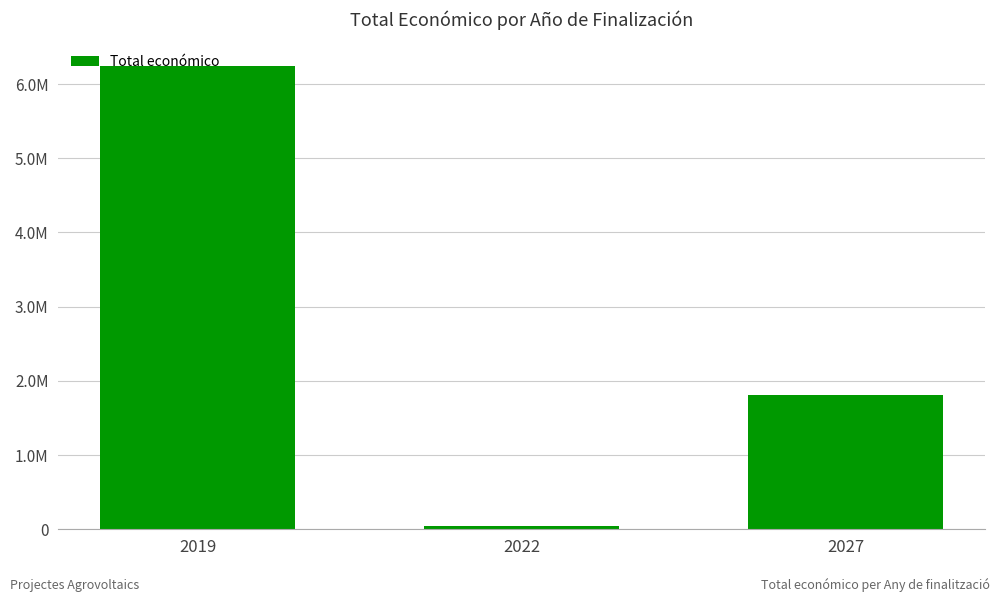

What is the difference between the second highest and minimum values?

1753036